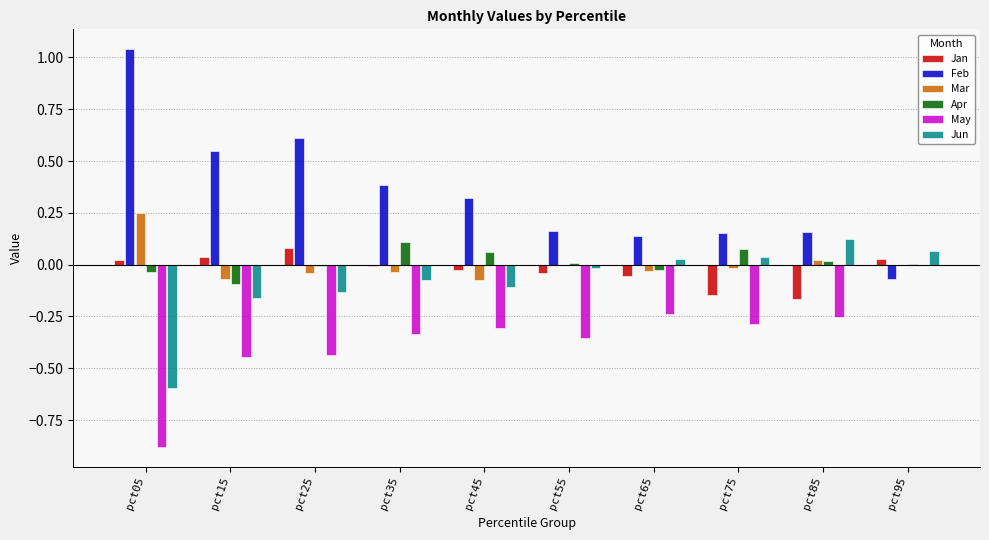

Which label corresponds to the largest value in the chart?

pct05